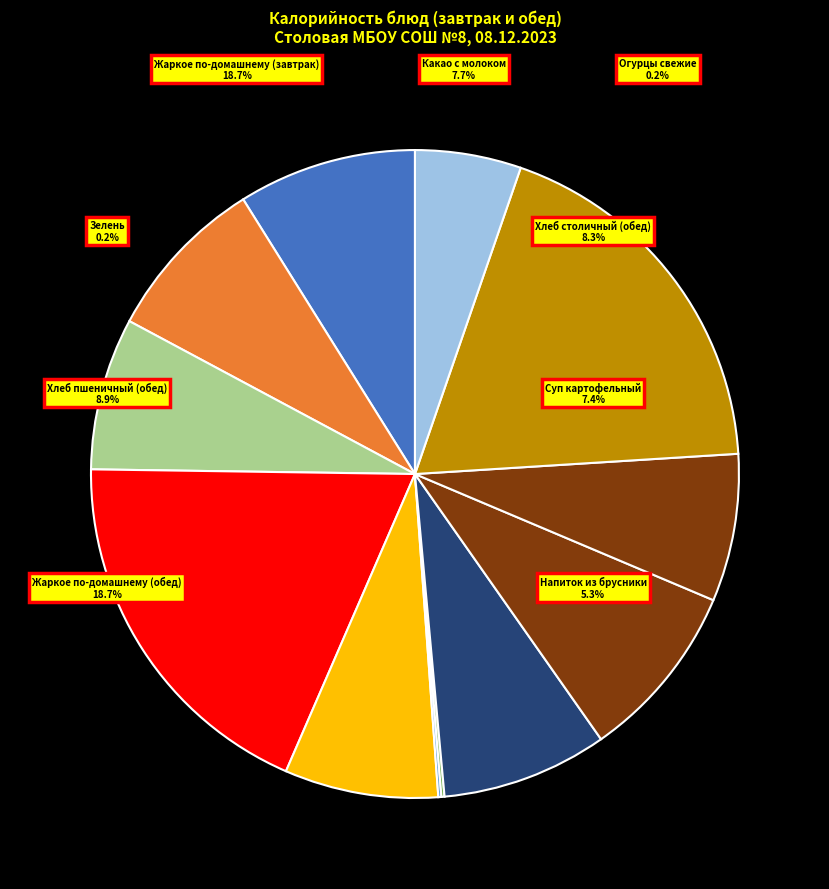

What is the smallest slice in the pie chart?

Огурцы свежие